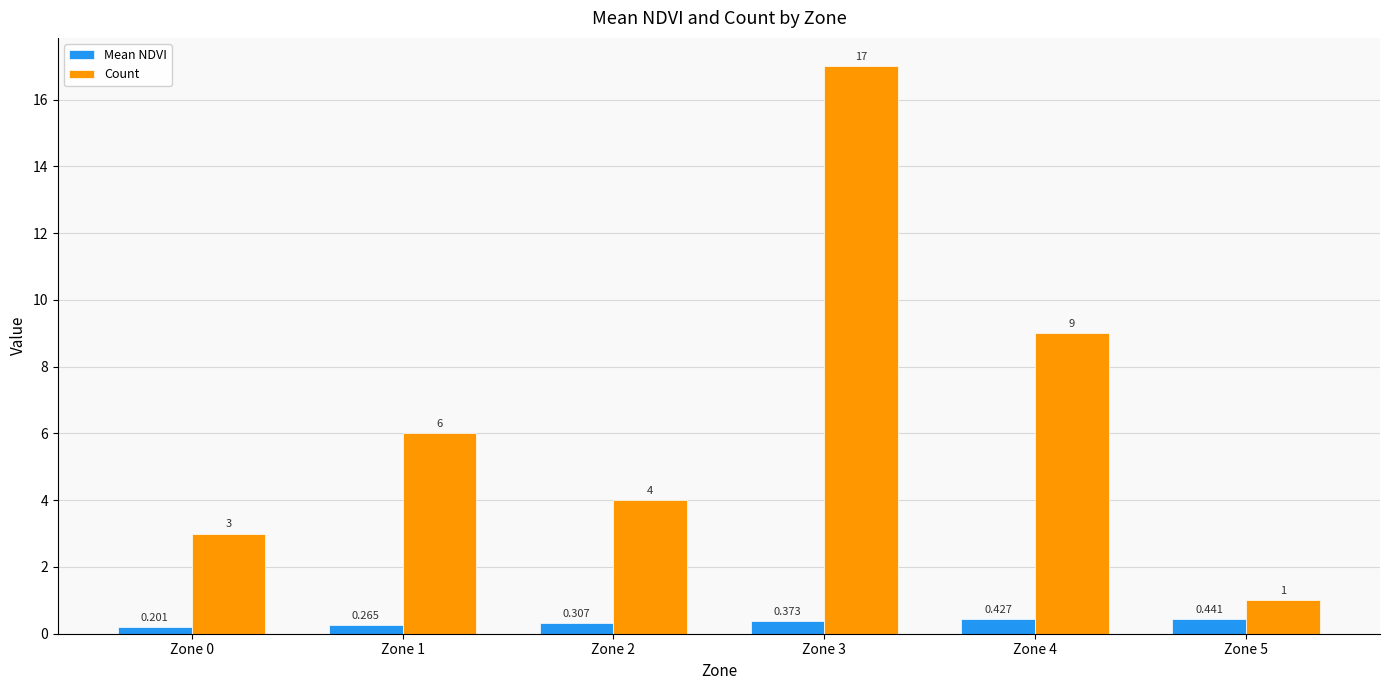

What is the average value of the Count series?

6.7